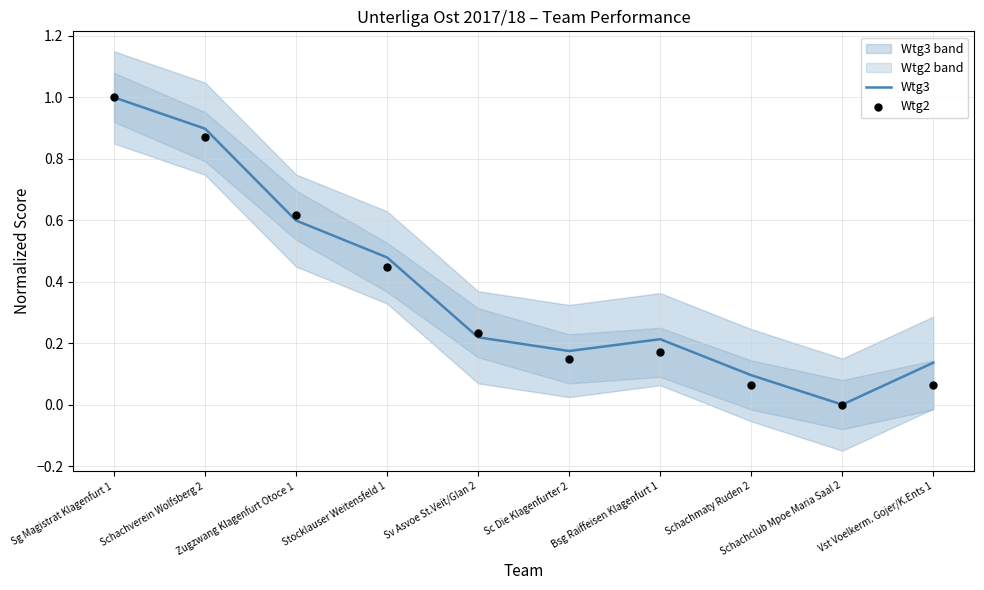

Which series contains the lowest Y value?

Wtg3